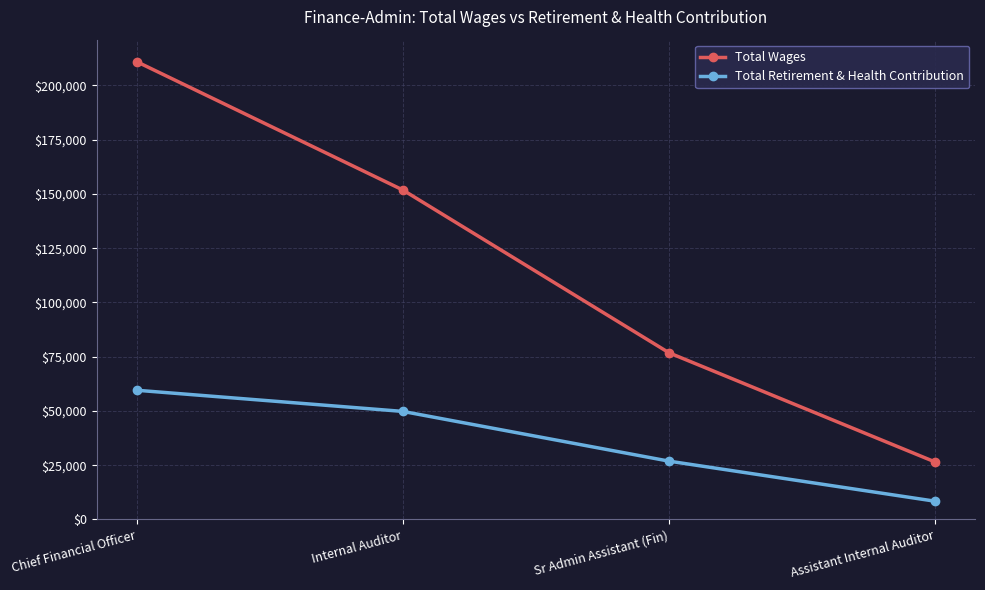

What is the value of the Total Wages point at the 1st from the left?

210978